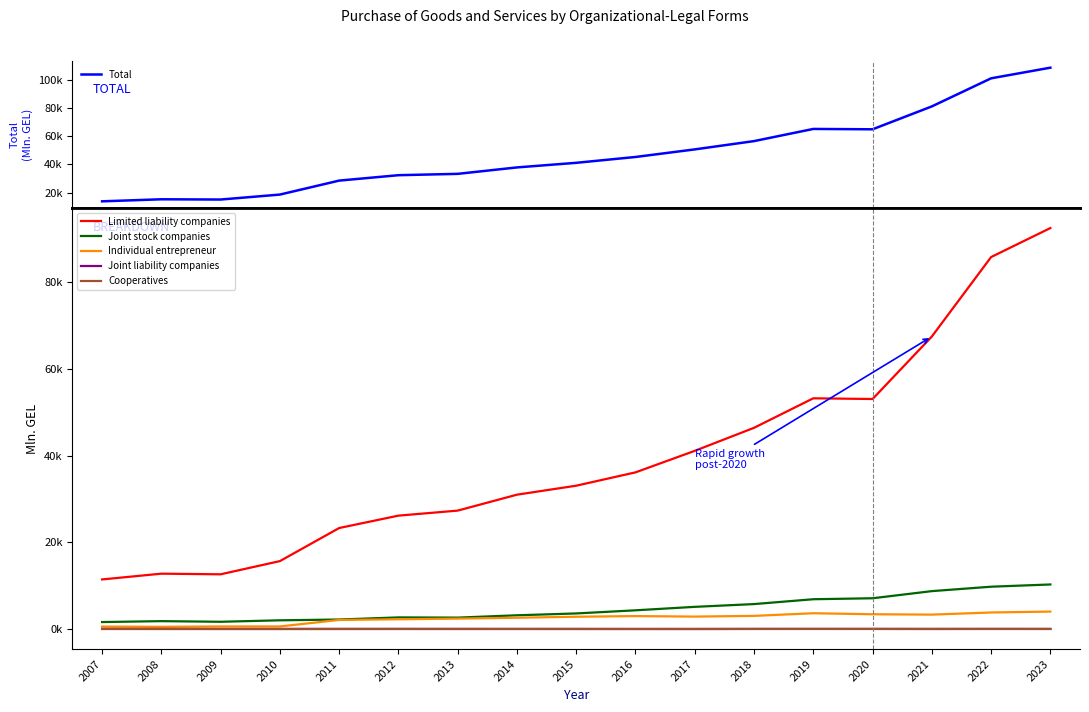

Between 2013 and 2017, which series saw the biggest shift?

Total